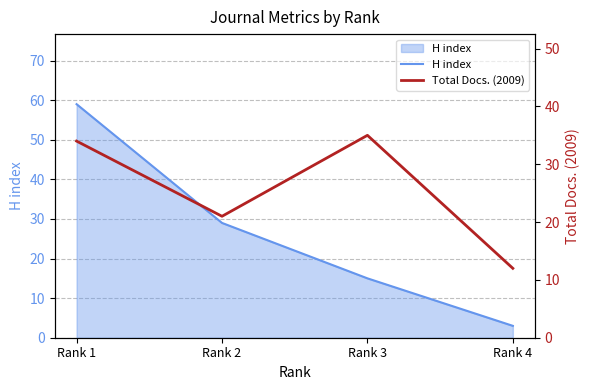

At which category does Total Docs. (2009) reach its first local peak?

Rank 3